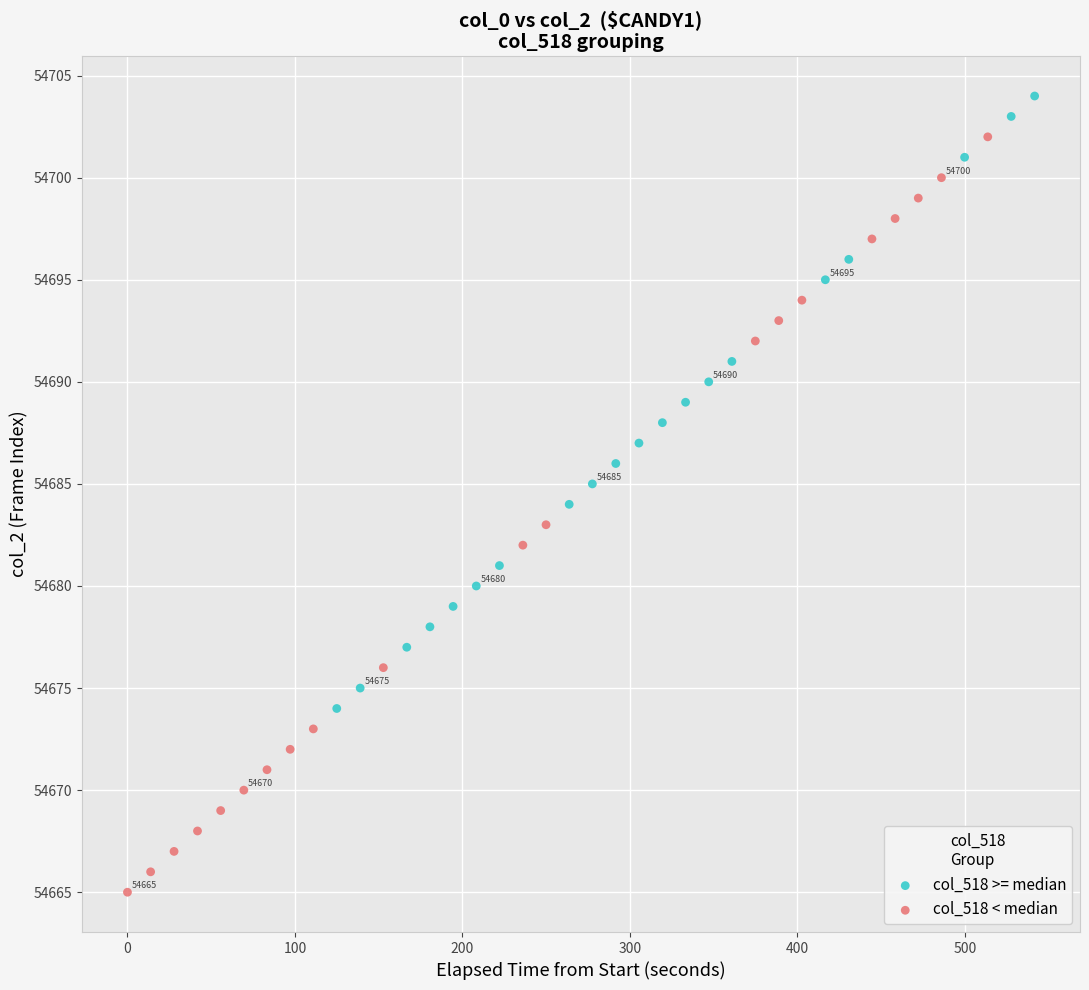

Which series reaches the maximum Y coordinate?

col_518 >= median